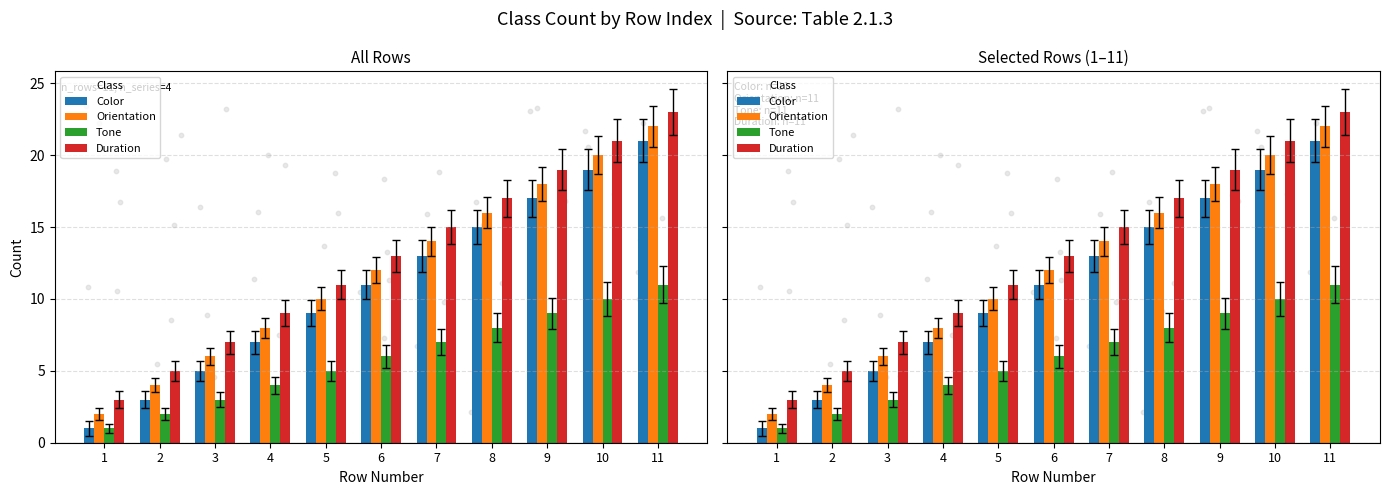

What is the total value across all series at 11?

77